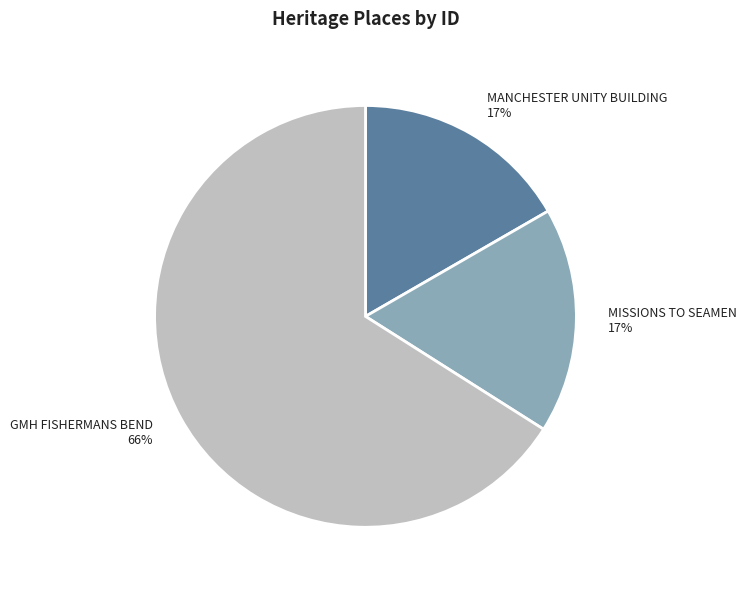

To the nearest percent, what is the average slice percentage?

33%